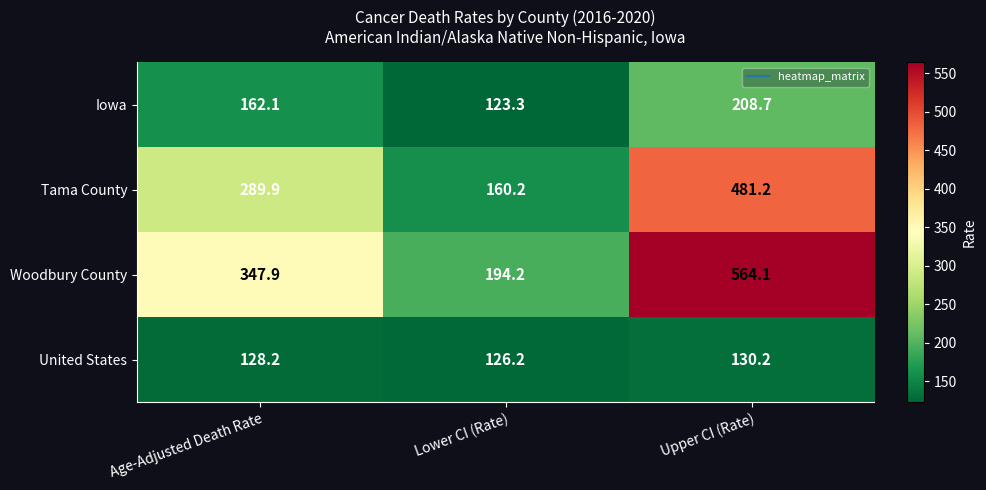

Rank the series at Age-Adjusted Death Rate from lowest to highest value.

United States, Iowa, Tama County, Woodbury County